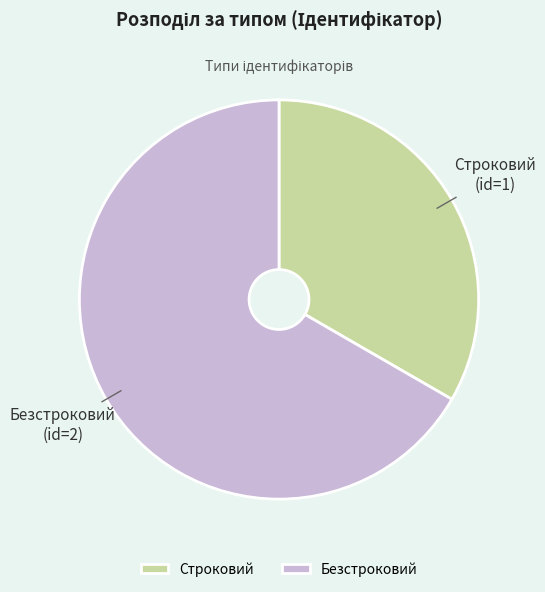

Is there a majority slice in this chart?

Yes